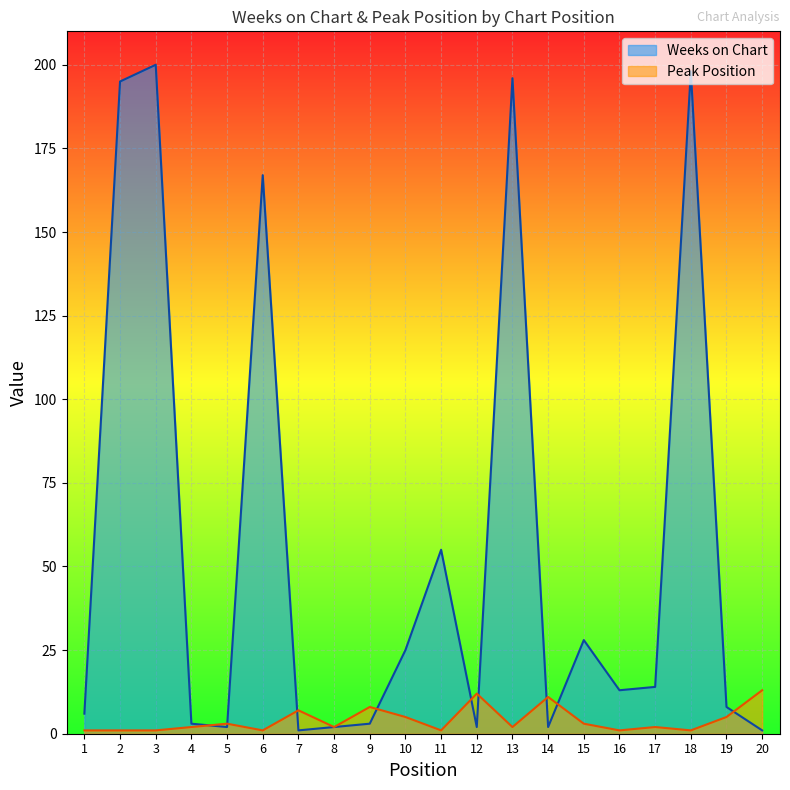

List the series in order of their overall mean, lowest first.

Peak Position, Weeks on Chart